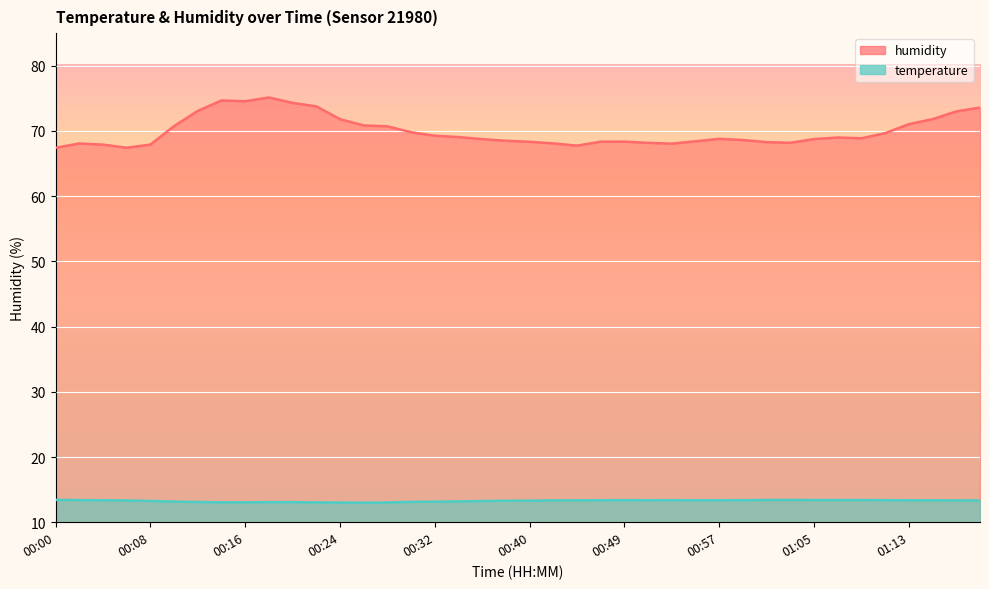

What is the label of the 29th point from the right?

00:22